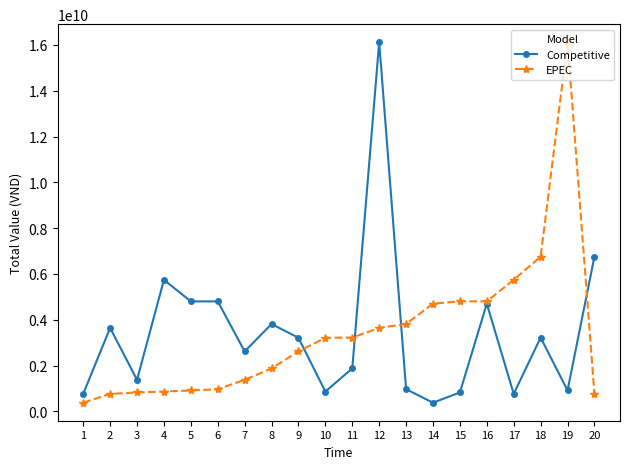

At which category is the sum across all series the highest?

12